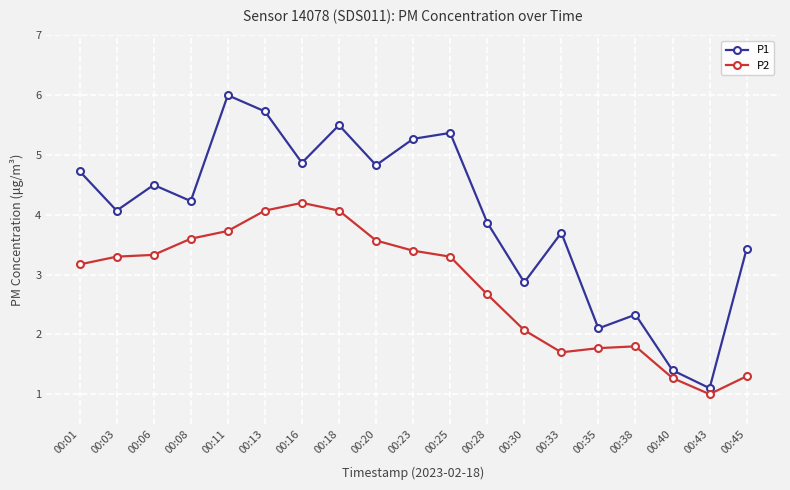

What is the sum of the P1 values at 00:35 and 00:11?

8.1